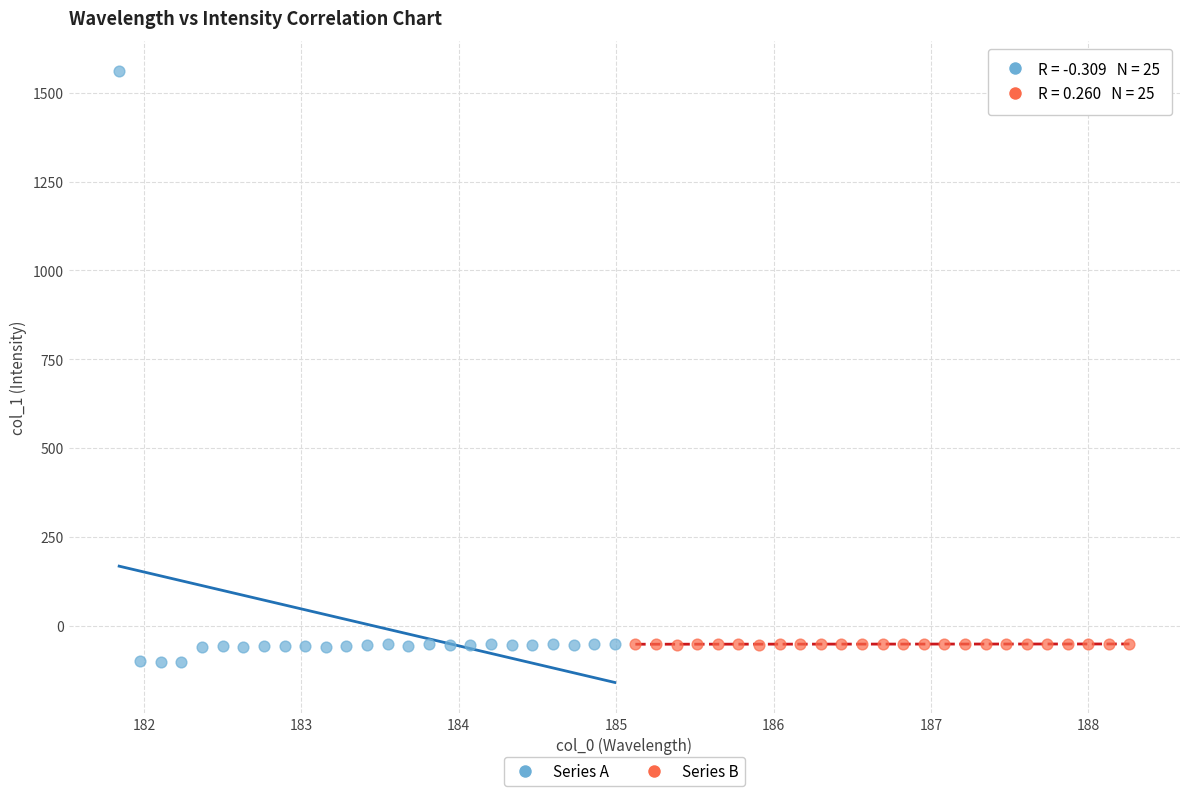

What are all the series names shown in the legend?

Series A, Series B